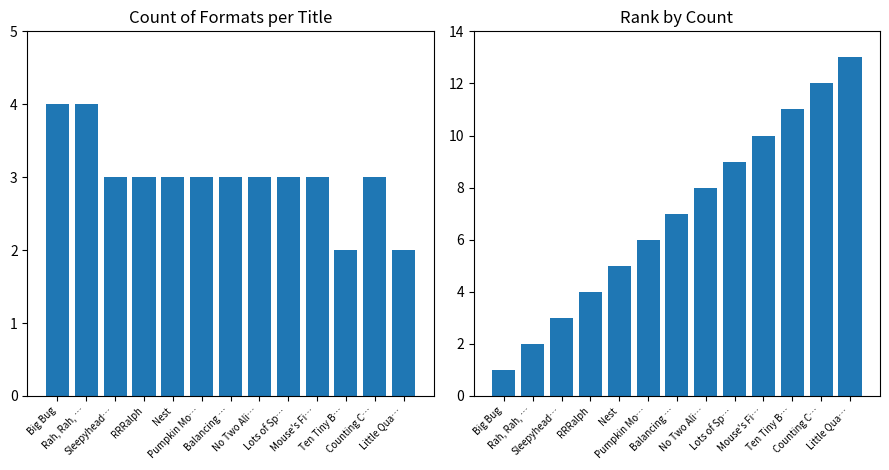

List the labels in order of Count of Formats value, smallest first.

Ten Tiny B…, Little Qua…, Sleepyhead…, RRRalph, Nest, Pumpkin Mo…, Balancing …, No Two Ali…, Lots of Sp…, Mouse's Fi…, Counting C…, Big Bug, Rah, Rah, …